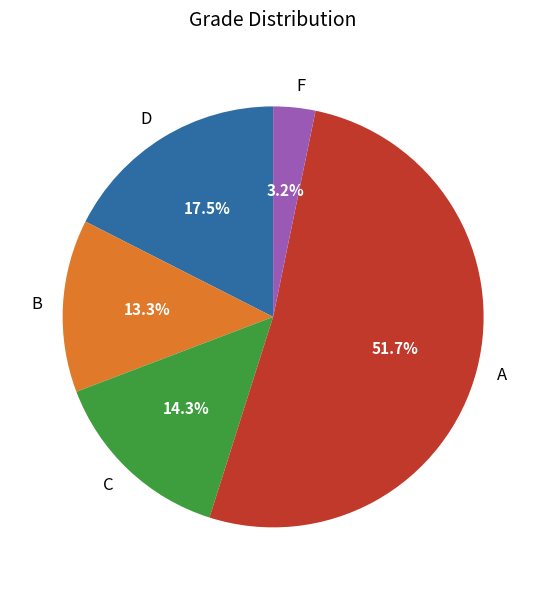

What is the ratio of the value at B to the value at D?

0.8